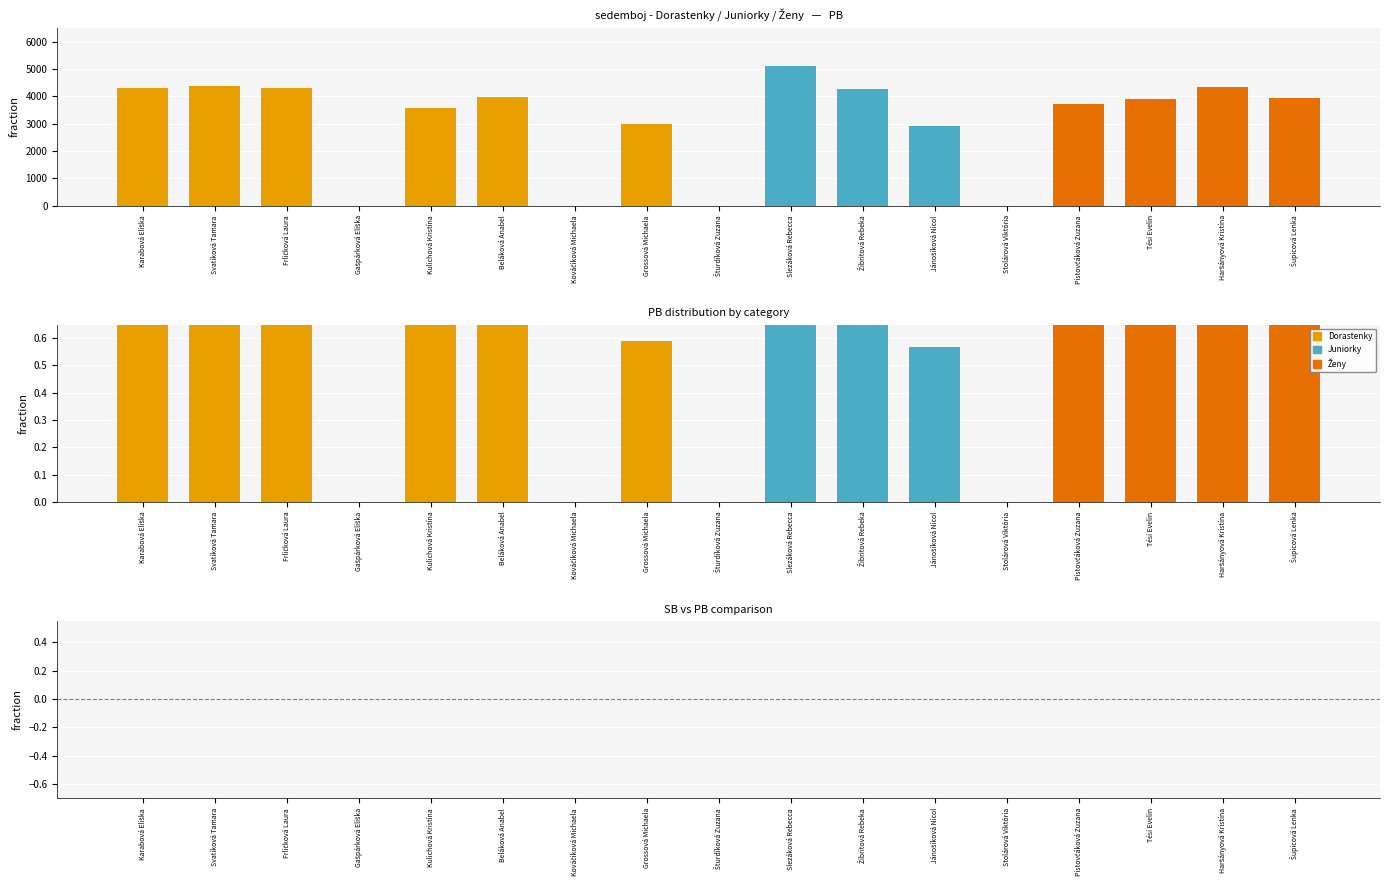

Is it true that PB (fraction) equals 0.8 at Karabová Eliška?

True